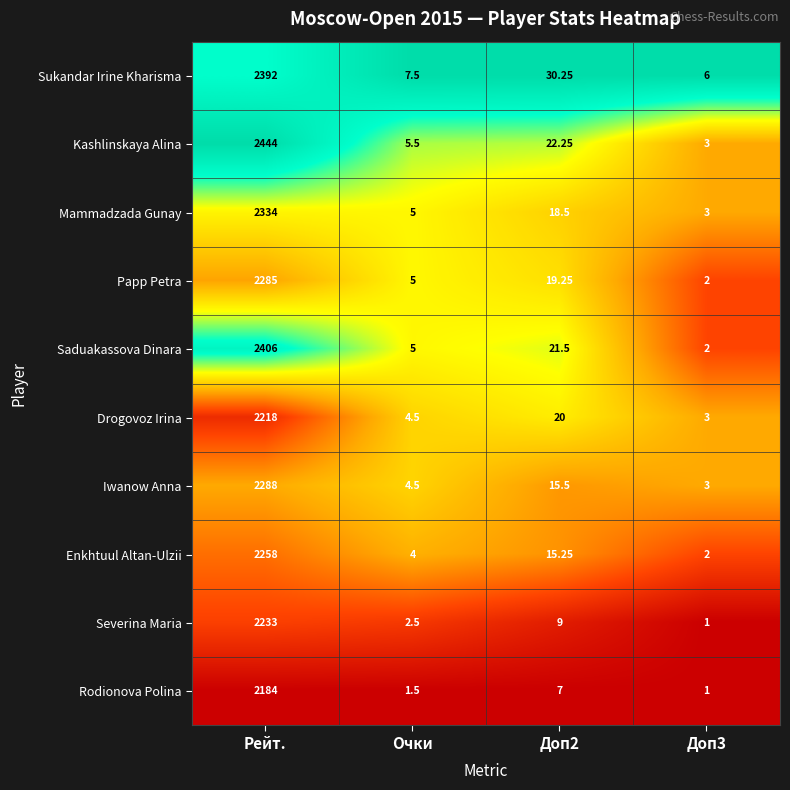

What is the total value across all series at Рейт.?

23042.0